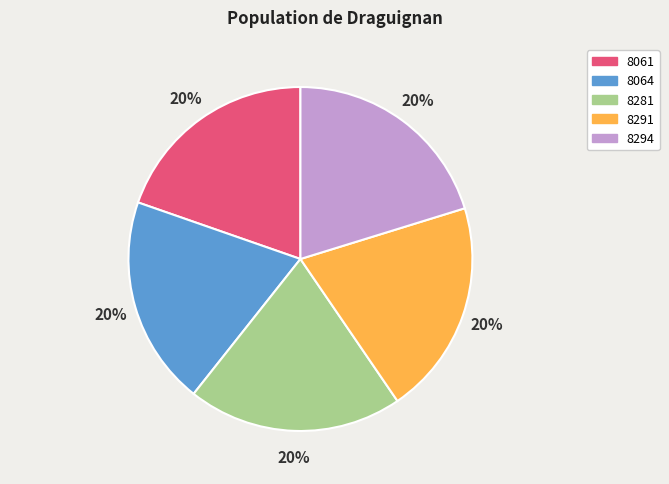

Does 8291 account for over 50% of the chart?

No